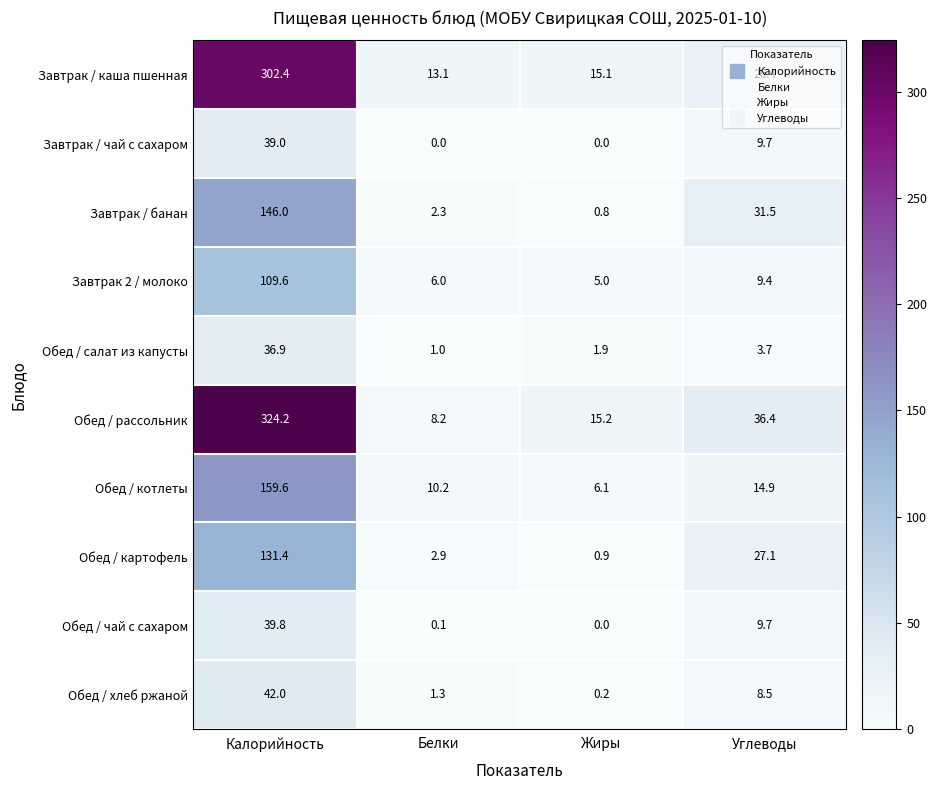

Which label corresponds to the largest value in the chart?

Калорийность